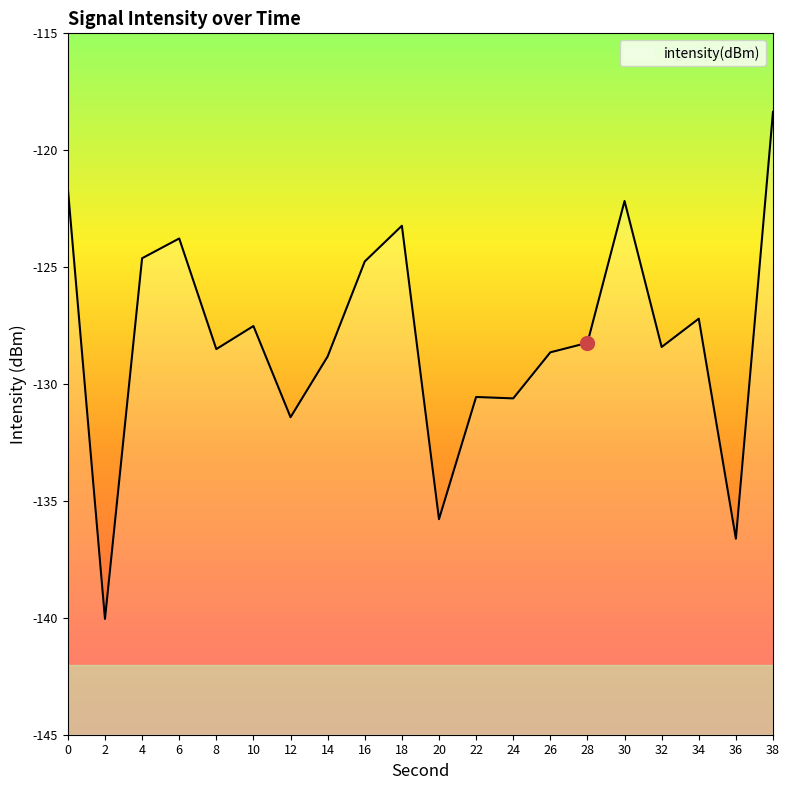

Reading right to left, extract all data points from this chart.

-118.4	-136.6	-127.2	-128.4	-122.2	-128.2	-128.6	-130.6	-130.6	-135.8	-123.2	-124.8	-128.8	-131.4	-127.5	-128.5	-123.8	-124.6	-140.0	-121.6